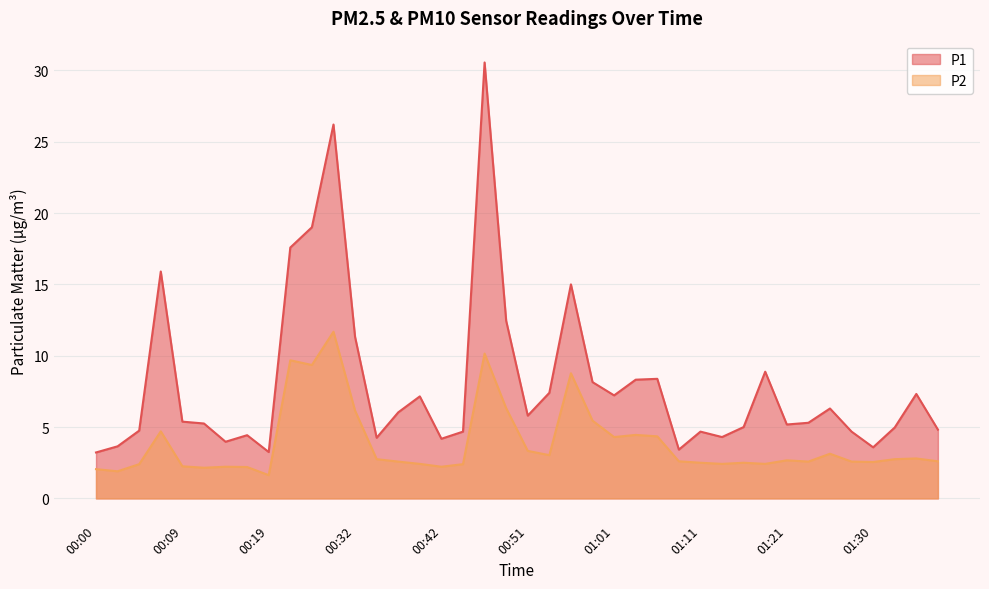

What is the sum of the P1 values at 01:33 and 00:22?

22.5